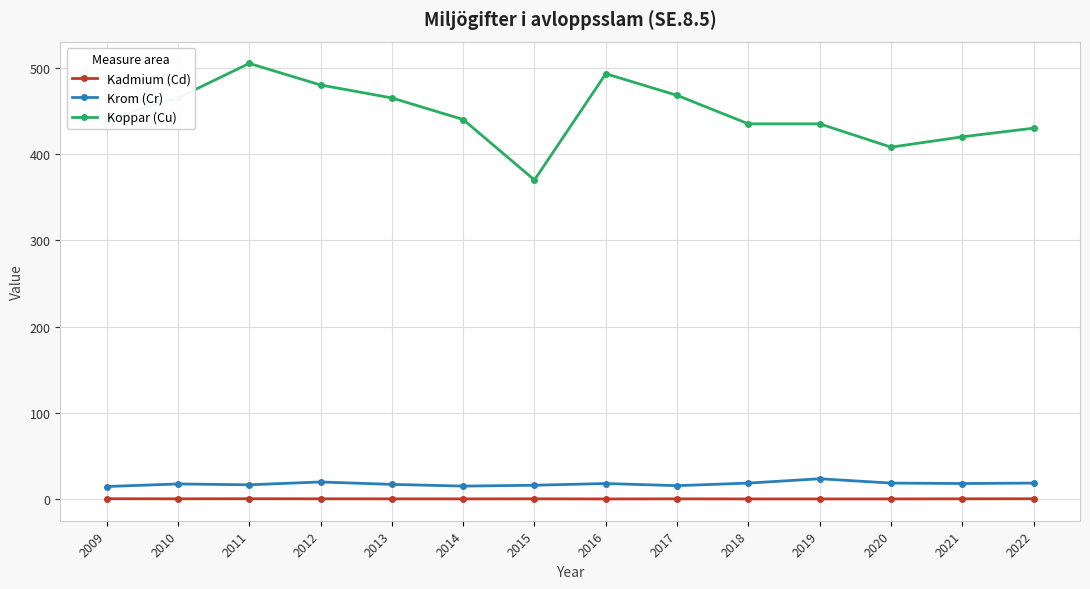

What is the highest value of the Koppar (Cu) series?

505.0